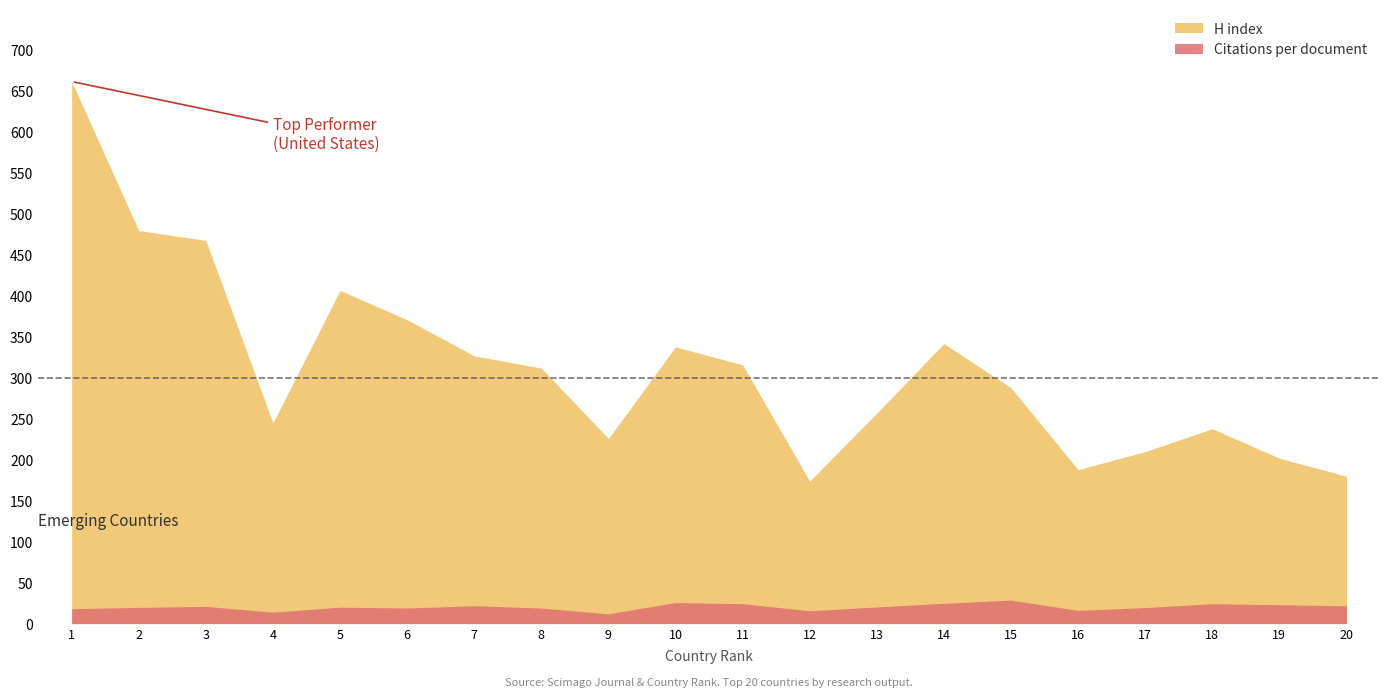

Reading right to left, what are all the values shown in this chart?

Citations per document: South Korea=21.7	Belgium=23.0	Sweden=24.2	Poland=19.6	Brazil=16.1	Switzerland=28.7	Canada=24.8	Chile=20.3	India=15.6	Australia=24.3	Netherlands=25.7	Russian Federation=11.9	Japan=18.9	Spain=21.8	Italy=19.0	France=20.1	China=13.9	United Kingdom=21.0	Germany=19.8	United States=18.2
H index: South Korea=180.0	Belgium=202.0	Sweden=238.0	Poland=210.0	Brazil=188.0	Switzerland=288.0	Canada=342.0	Chile=257.0	India=174.0	Australia=316.0	Netherlands=338.0	Russian Federation=226.0	Japan=312.0	Spain=327.0	Italy=371.0	France=407.0	China=245.0	United Kingdom=468.0	Germany=480.0	United States=662.0